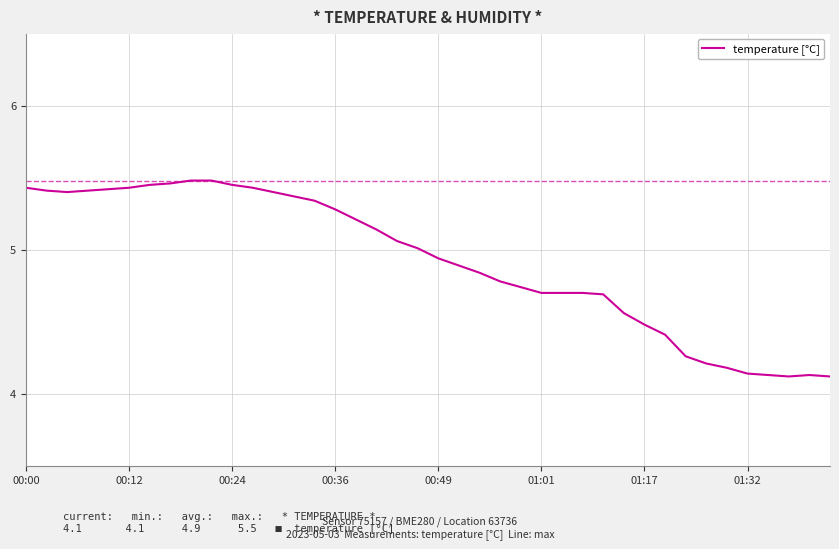

What is the sum of all values?

196.8